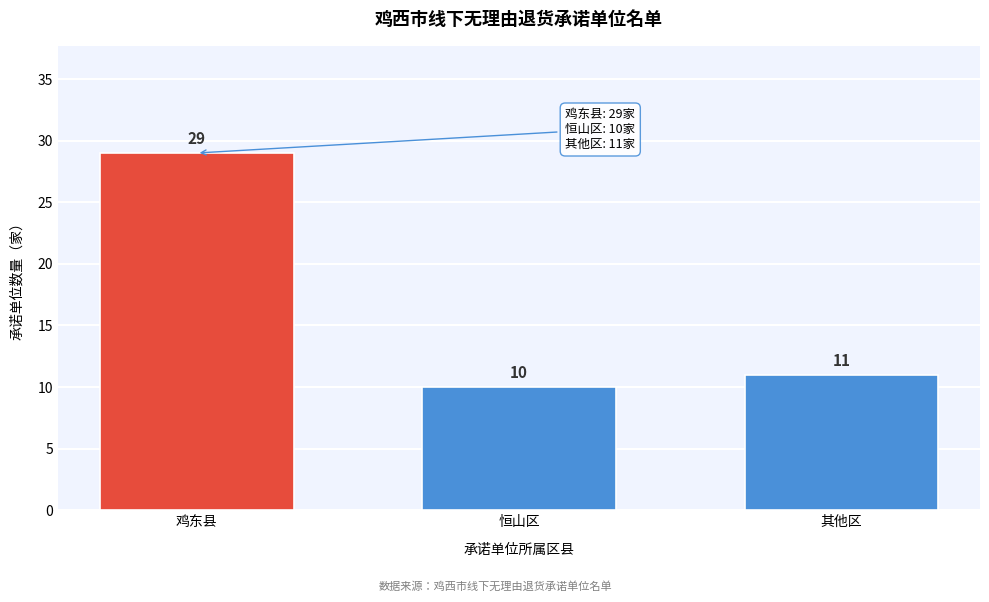

Reading left to right, extract all data points from this chart.

鸡东县=29	恒山区=10	其他区=11